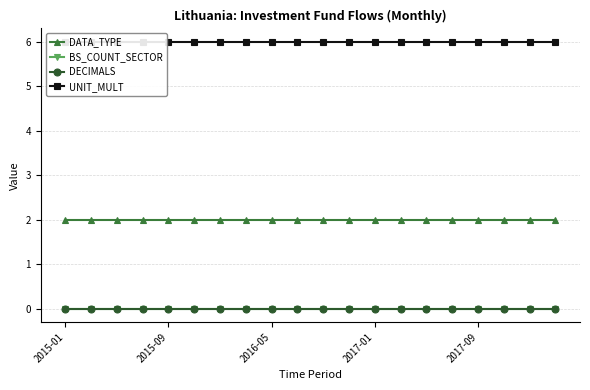

True or false: DECIMALS and BS_COUNT_SECTOR intersect in this chart.

False